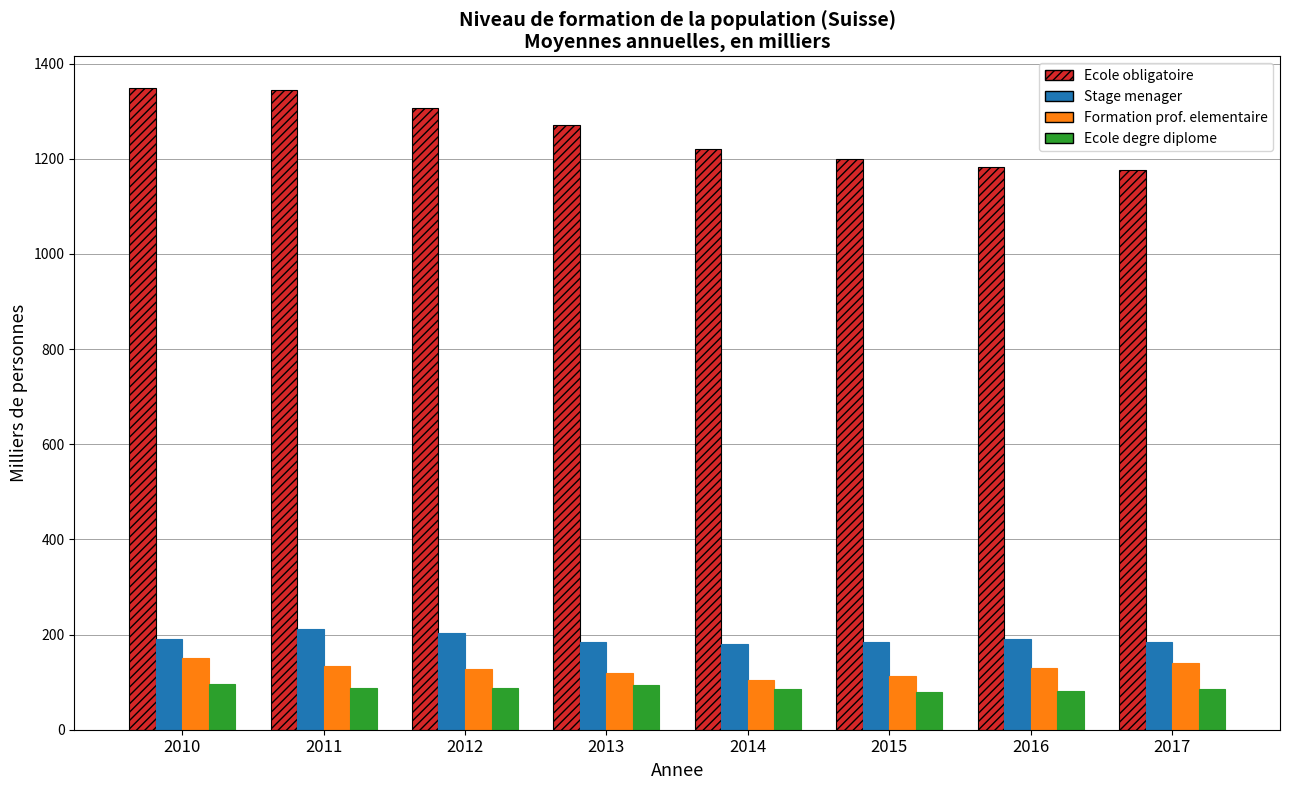

At how many categories does at least one series exceed 642?

8